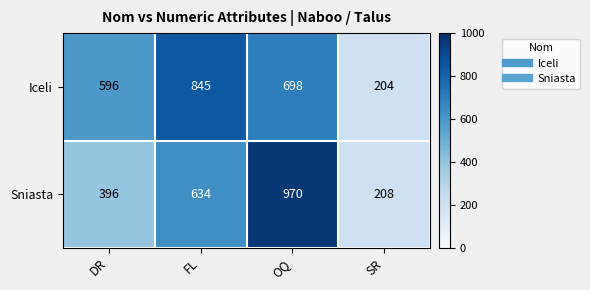

List the series in order of their peak value, lowest first.

Iceli, Sniasta